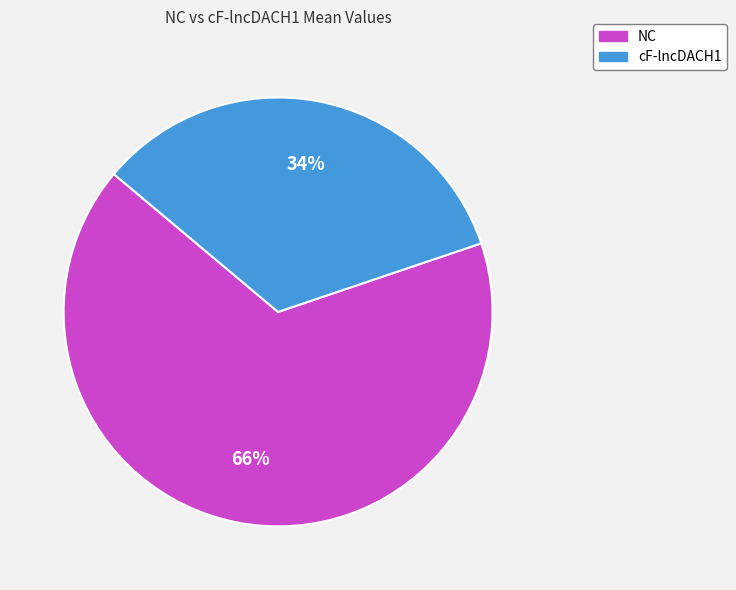

Count the number of slices in the pie.

2